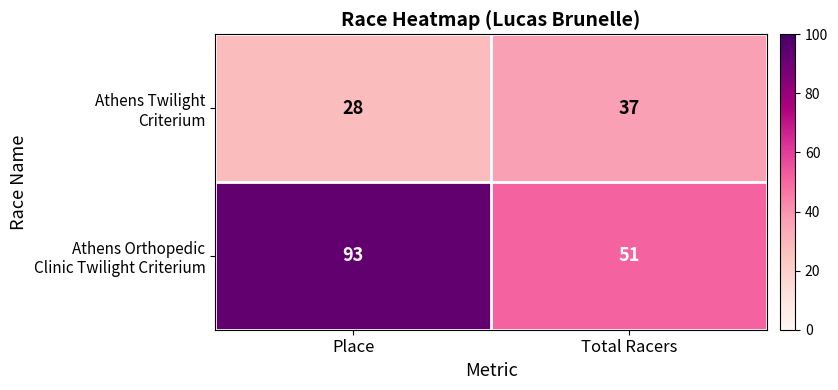

What is the spread (max minus min) of values at Place?

65